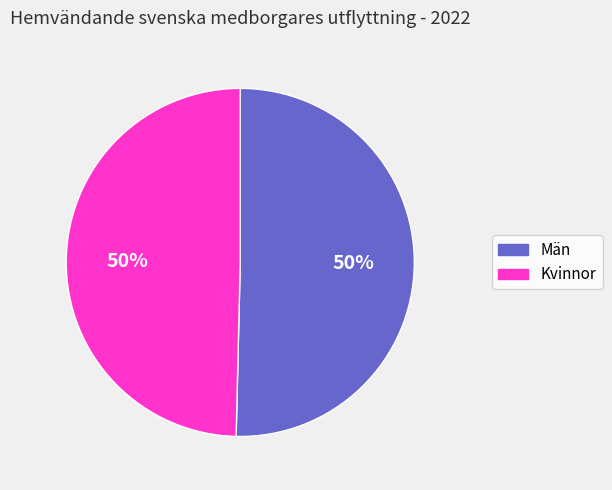

Do Män and Kvinnor together represent more than half of the pie?

Yes